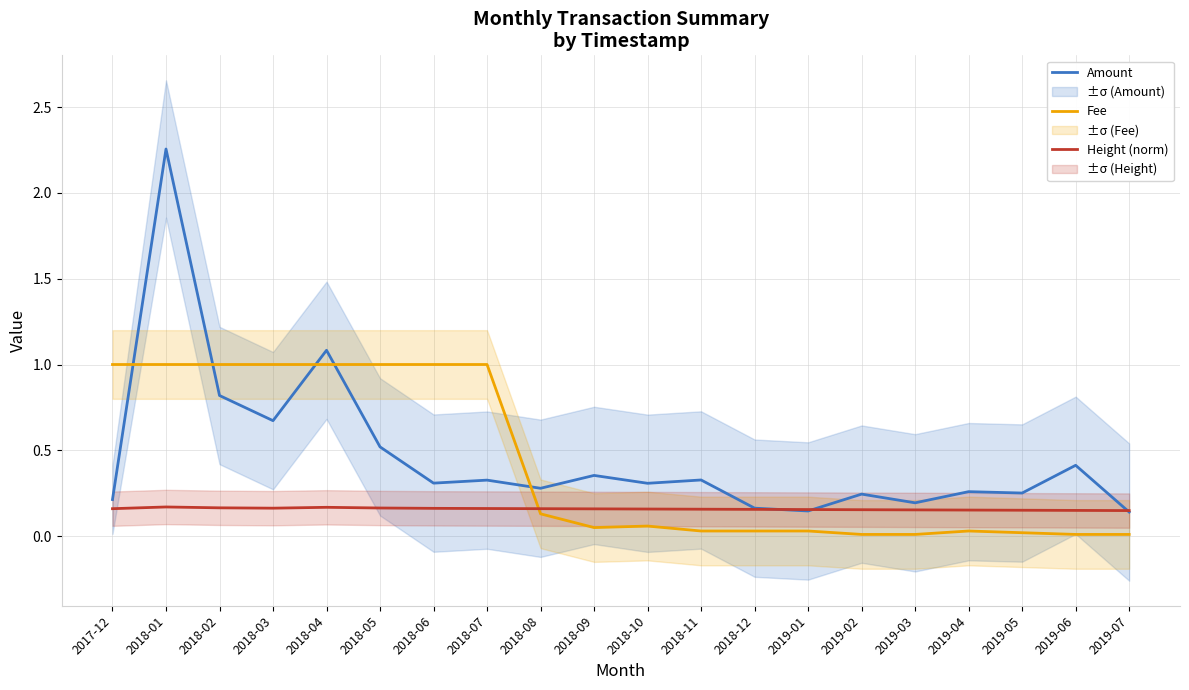

True or false: Amount and Height (norm) intersect in this chart.

True